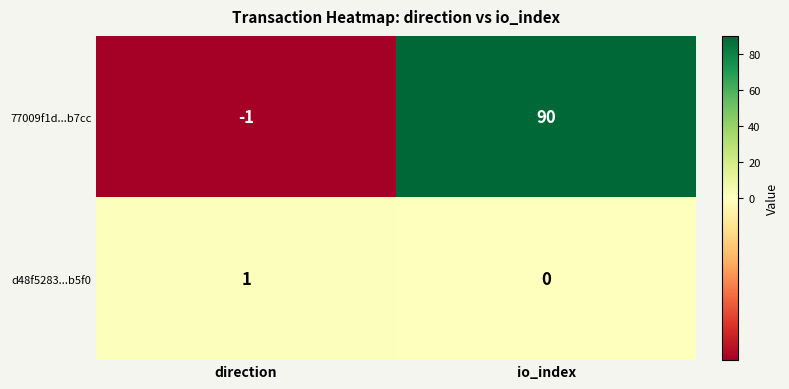

Reading left to right, what are all the values shown in this chart?

77009f1d...b7cc: direction=-1	io_index=90
d48f5283...b5f0: direction=1	io_index=0